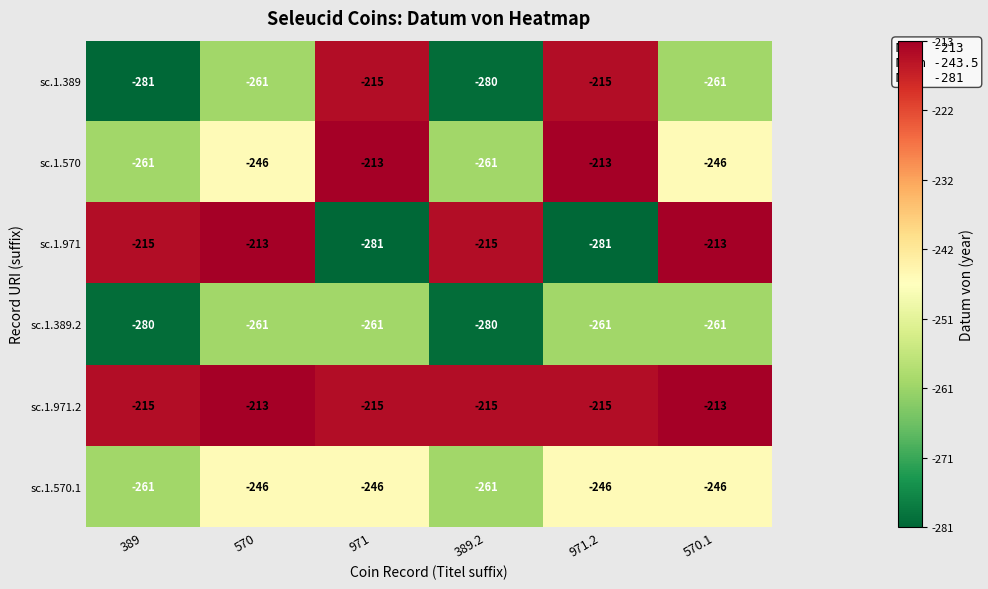

What is the sum of all sc.1.971.2 values?

-1286